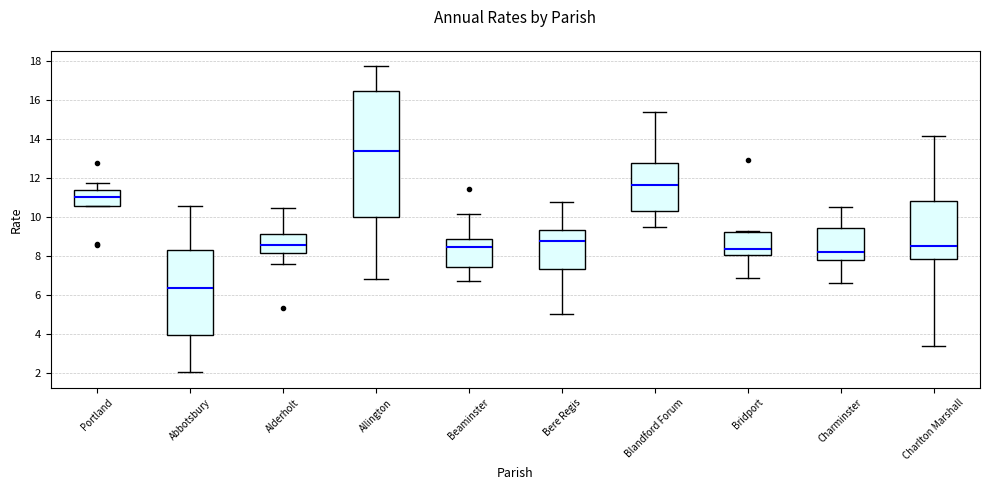

Where is the lower edge of the box for Bere Regis on the y-axis? The values are not printed on the chart, so give them approximately, as read against the axis.

7.4